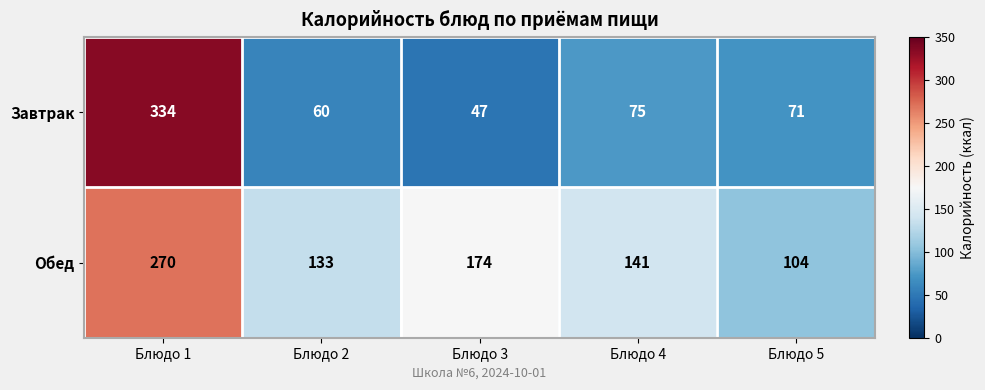

What is the average value of the Обед series?

164